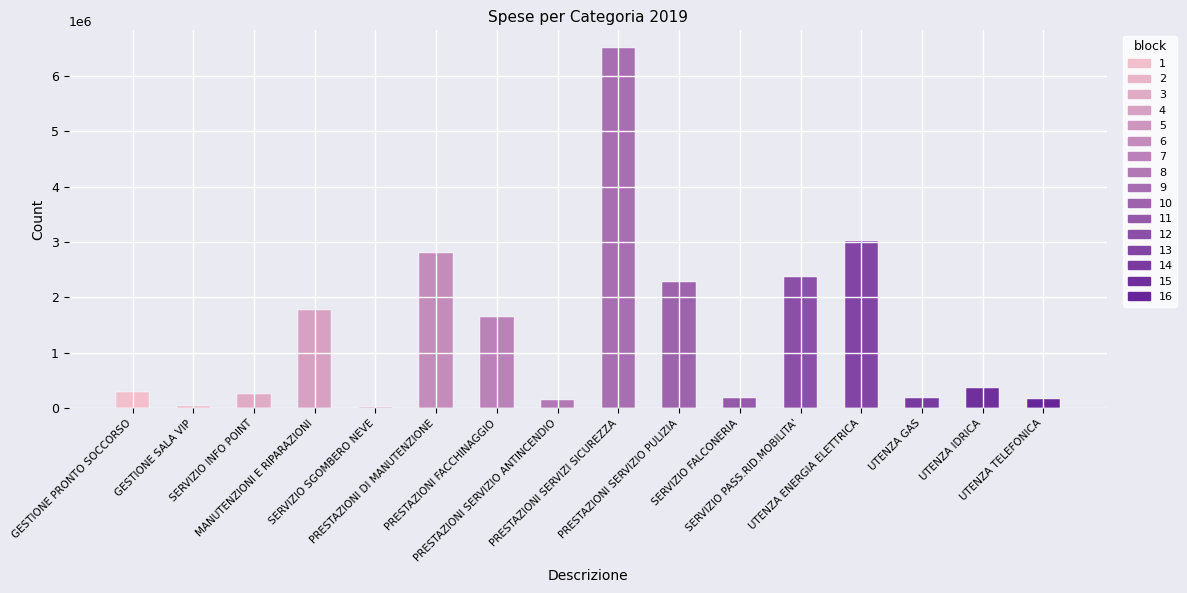

What is the maximum value shown in the chart?

6492336